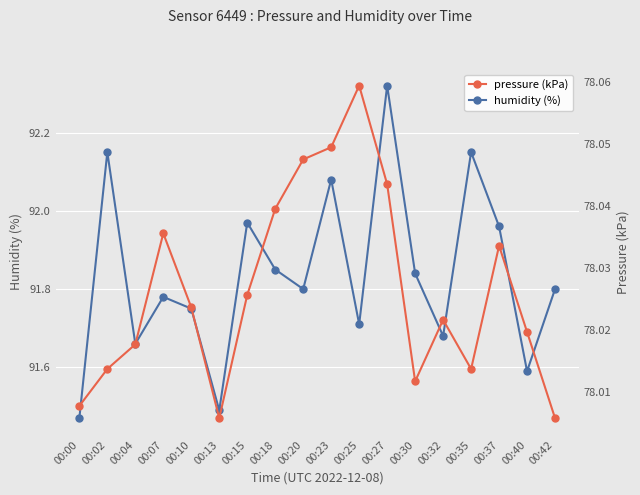

True or false: pressure (kPa) and humidity (%) cross at least once.

False